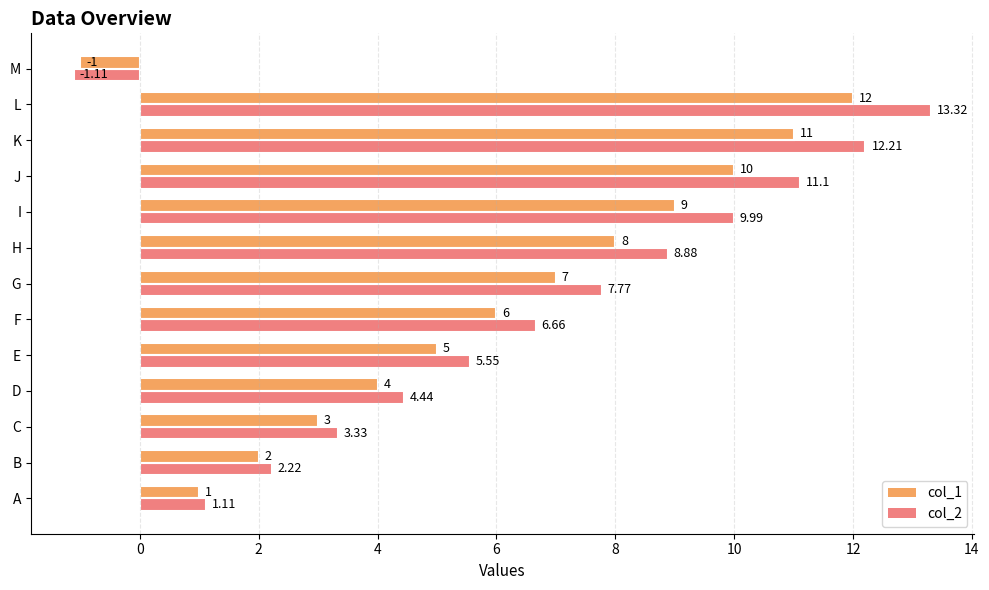

At which category is the sum across all series the highest?

L